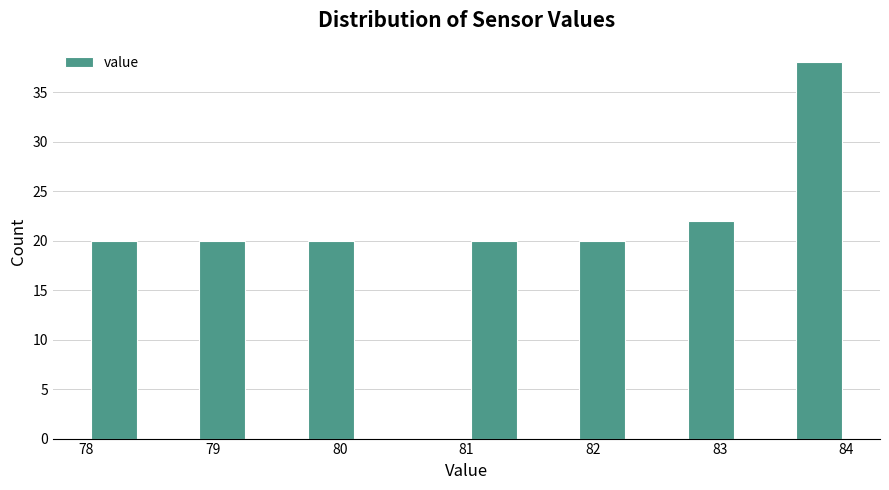

Reading left to right, list every bar in this chart as the range it spans on the x-axis followed by its height. Neither the bar edges nor the heights are printed on the chart, so give them approximately, as read against the axes.

78.0 to 78.4: 20
78.4 to 78.9: 0
78.9 to 79.3: 20
79.3 to 79.7: 0
79.7 to 80.1: 20
80.1 to 80.6: 0
80.6 to 81.0: 0
81.0 to 81.4: 20
81.4 to 81.9: 0
81.9 to 82.3: 20
82.3 to 82.7: 0
82.7 to 83.1: 22
83.1 to 83.6: 0
83.6 to 84.0: 38